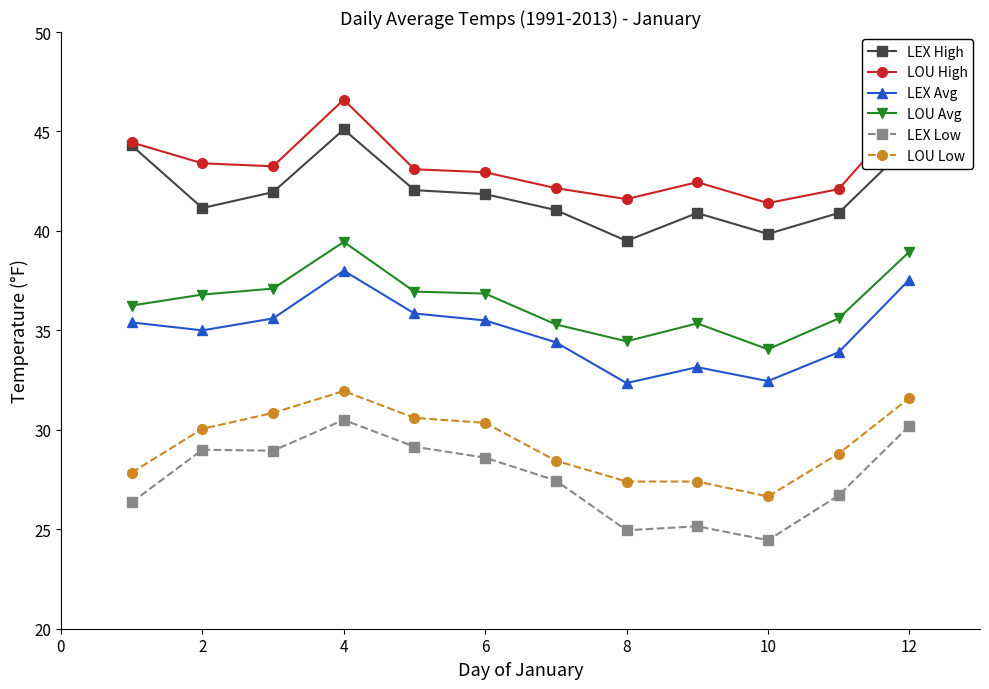

What is the maximum value shown in the chart?

46.6